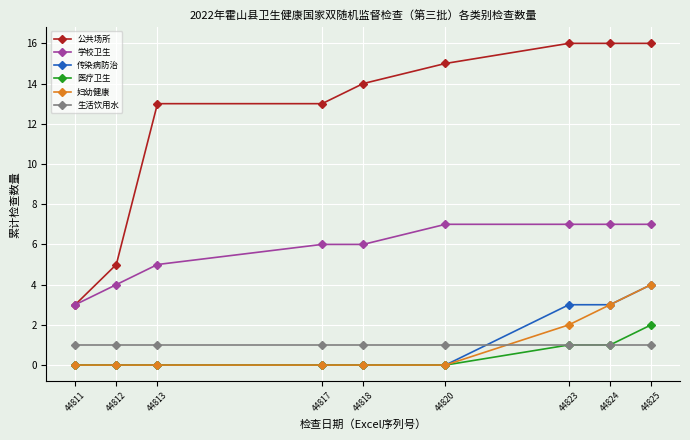

At which label does 传染病防治 reach its peak?

44825